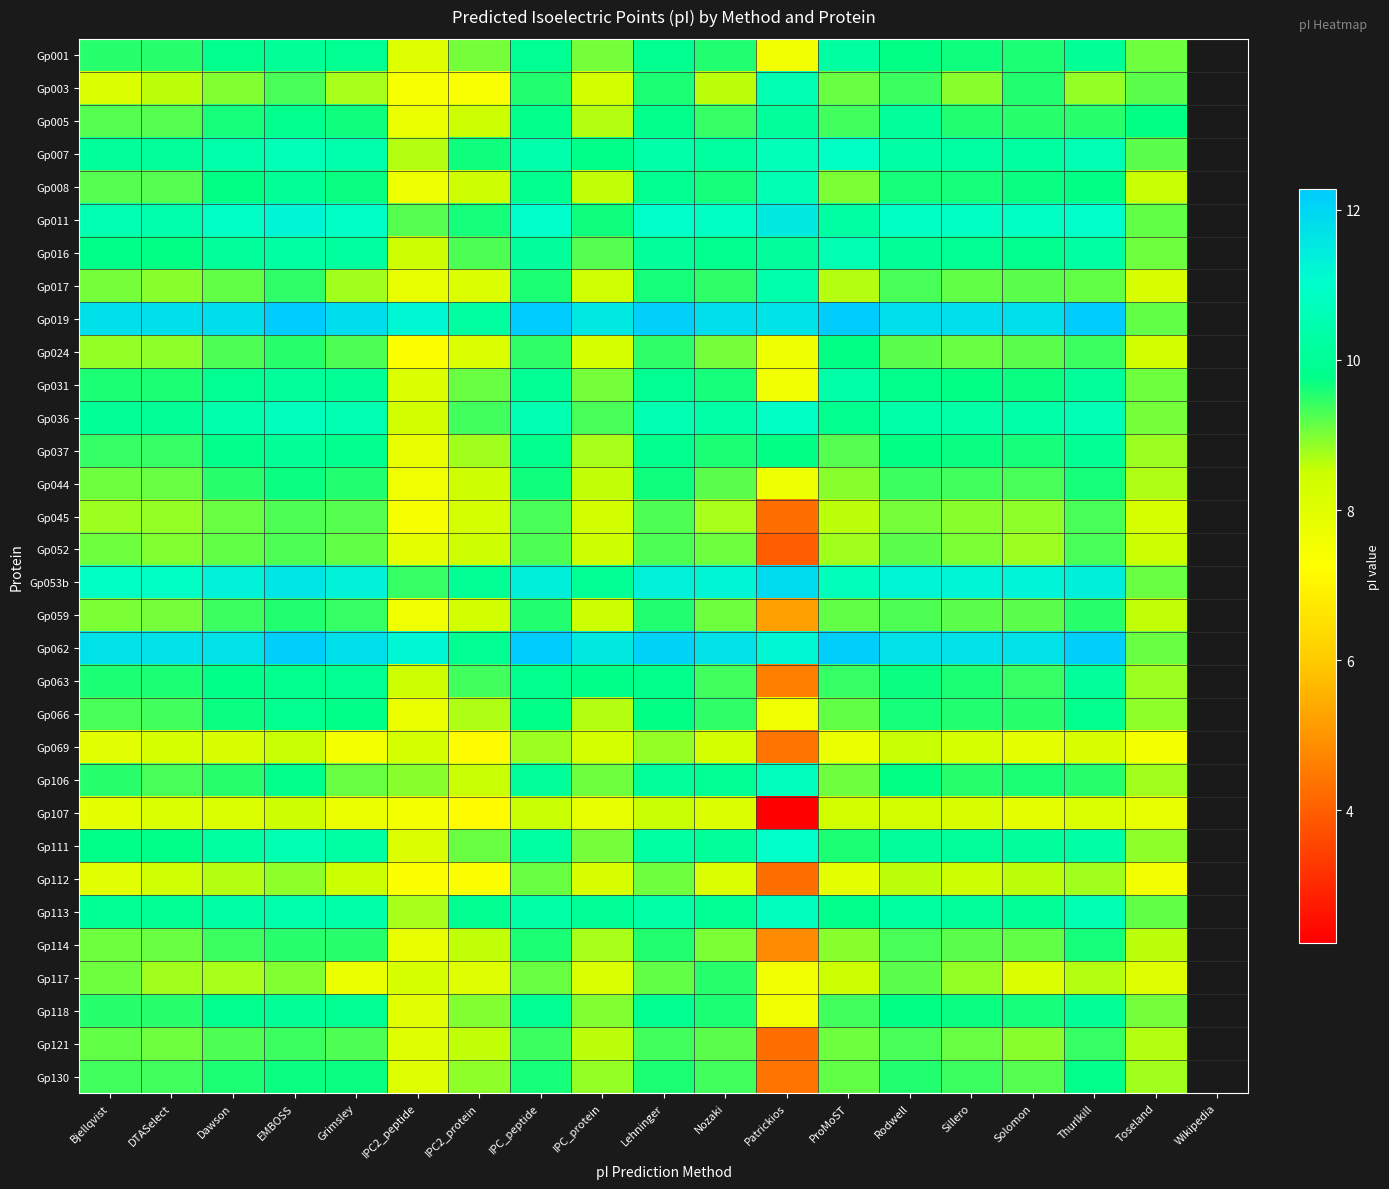

Between Rodwell and Grimsley, which is larger?

Grimsley